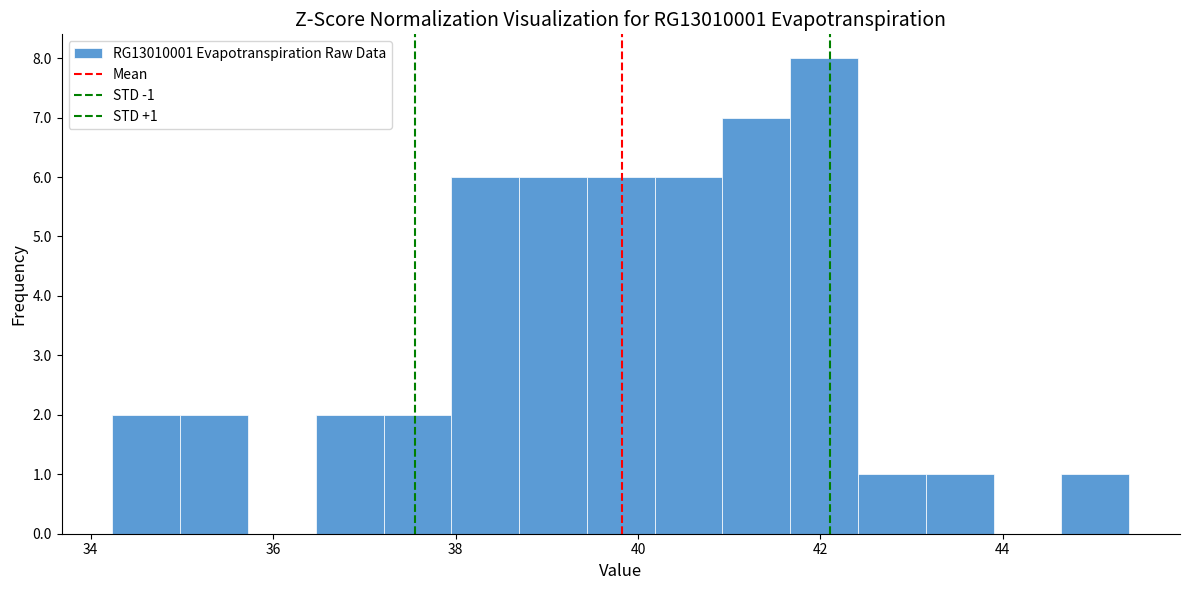

Read against the x-axis, roughly where is the centre of the tallest bar?

42.0